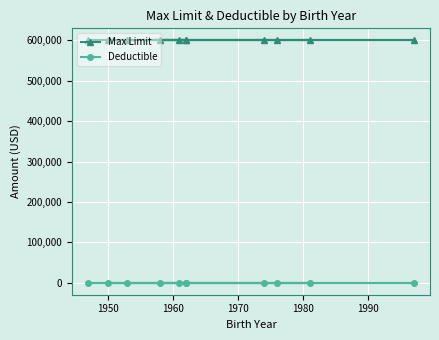

Which series has the largest range (max minus min)?

Max Limit